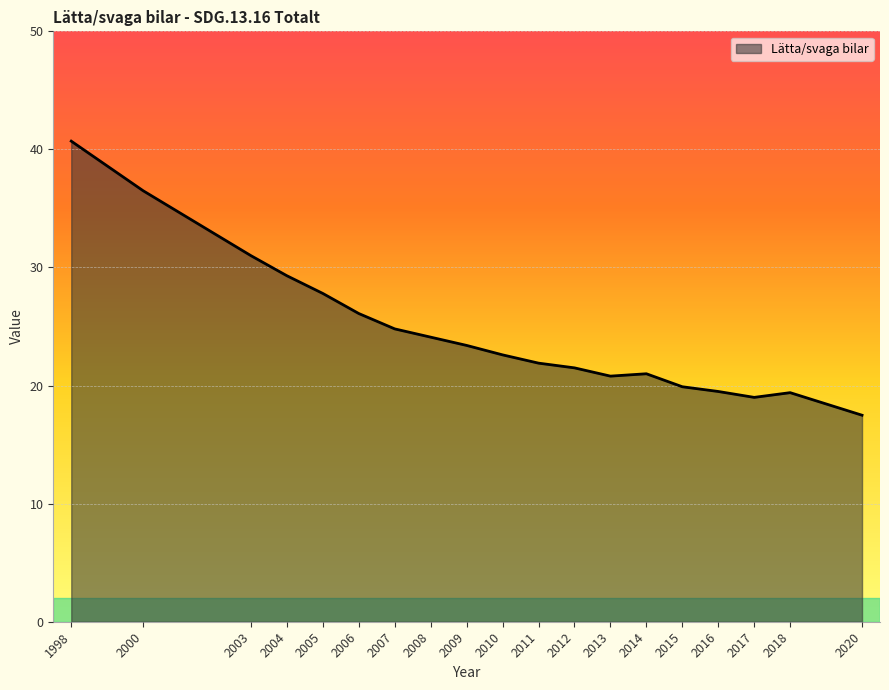

Is it true that the value at 2010 is 37.2?

False